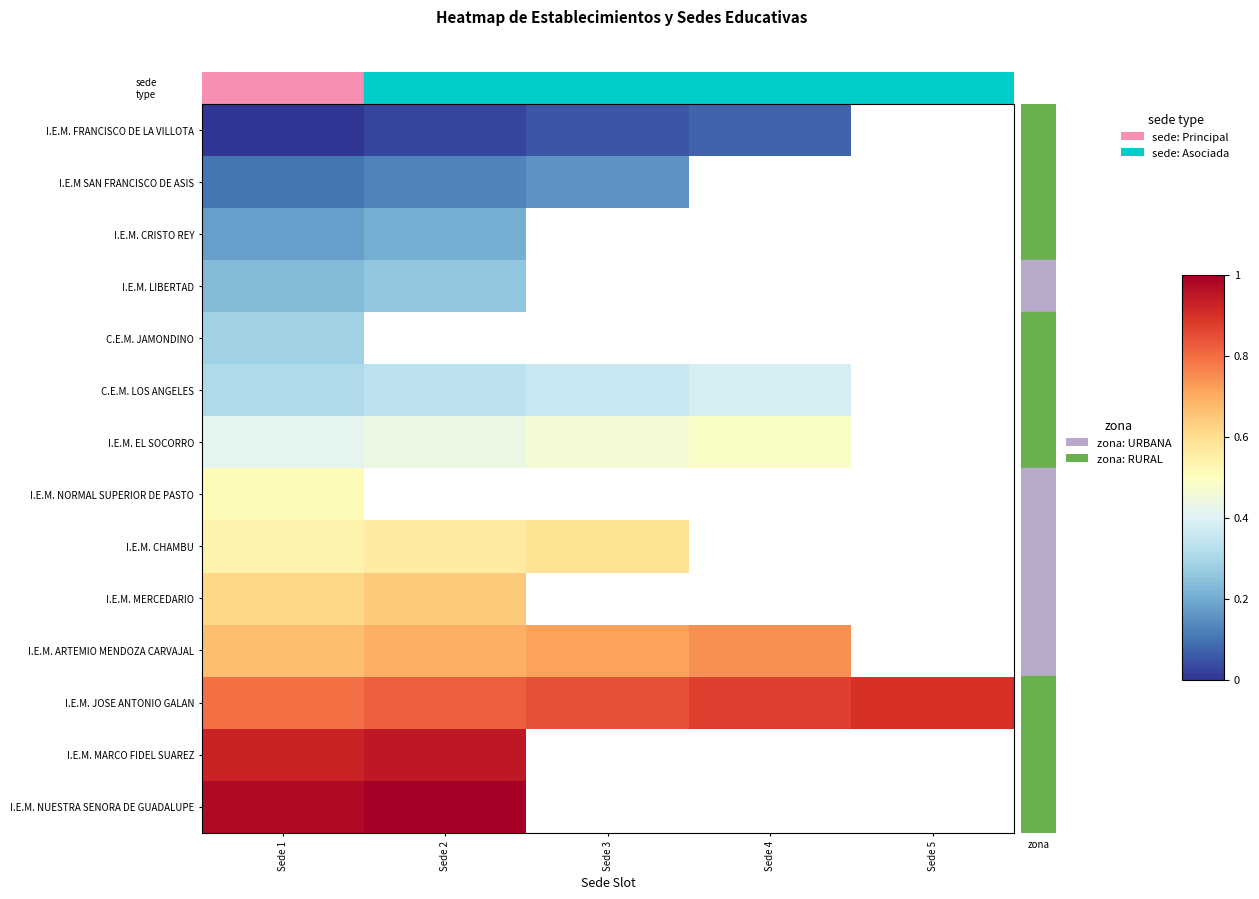

Rank the series by their average value, from highest to lowest.

I.E.M. FRANCISCO DE LA VILLOTA, I.E.M SAN FRANCISCO DE ASIS, I.E.M. CRISTO REY, I.E.M. LIBERTAD, C.E.M. JAMONDINO, C.E.M. LOS ANGELES, I.E.M. EL SOCORRO, I.E.M. NORMAL SUPERIOR DE PASTO, I.E.M. CHAMBU, I.E.M. MERCEDARIO, I.E.M. ARTEMIO MENDOZA CARVAJAL, I.E.M. JOSE ANTONIO GALAN, I.E.M. MARCO FIDEL SUAREZ, I.E.M. NUESTRA SENORA DE GUADALUPE